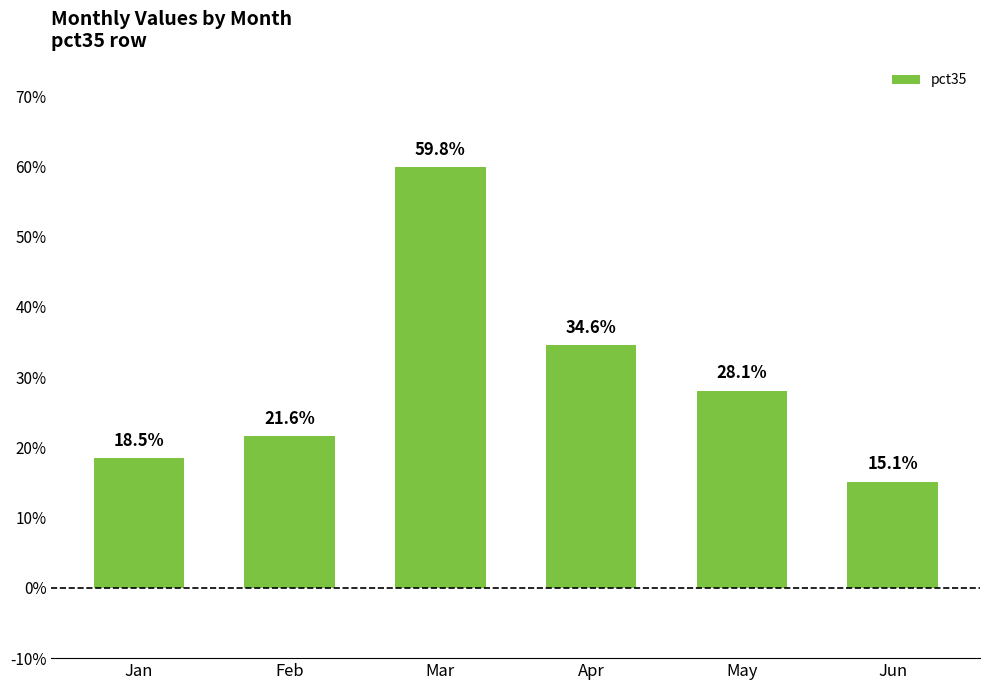

Are the bars grouped side by side (vs. stacked)?

No